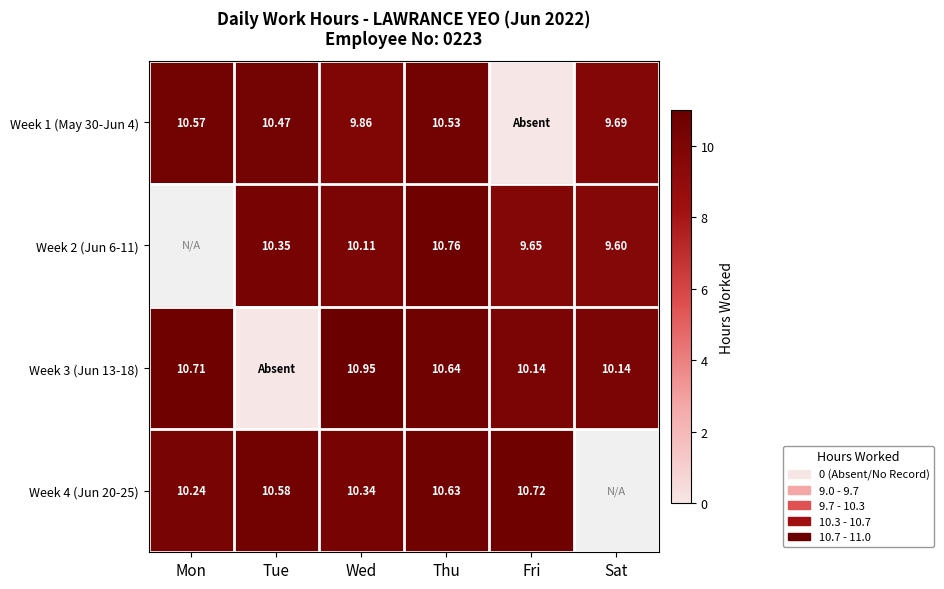

Which series has the largest total across all categories?

Week 3 (Jun 13-18)